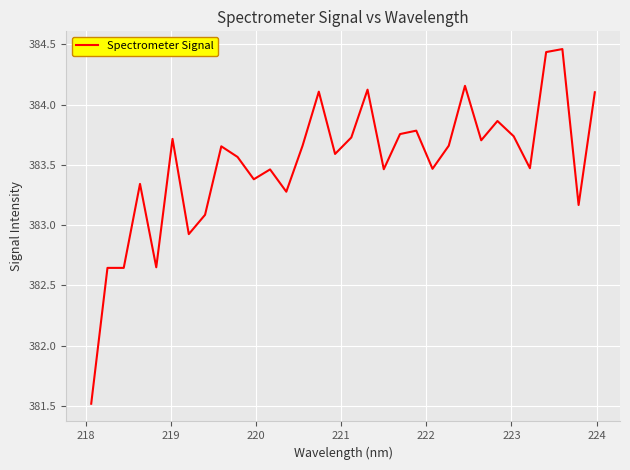

What is the minimum value shown in the chart?

381.5